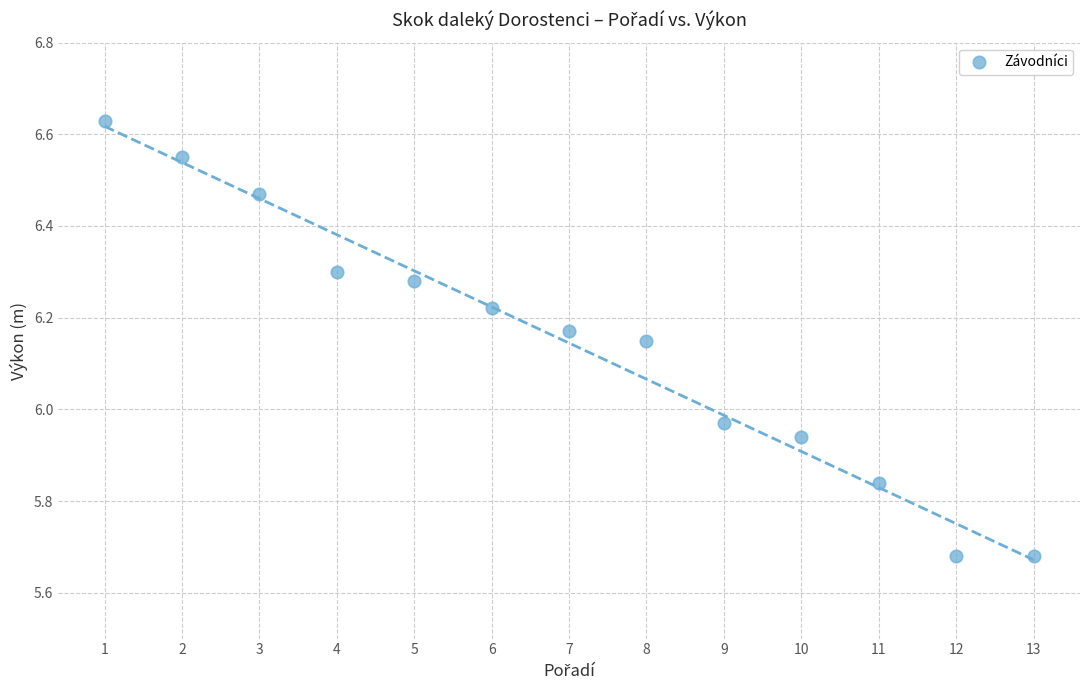

What is the range of X values (max minus min)?

12.0